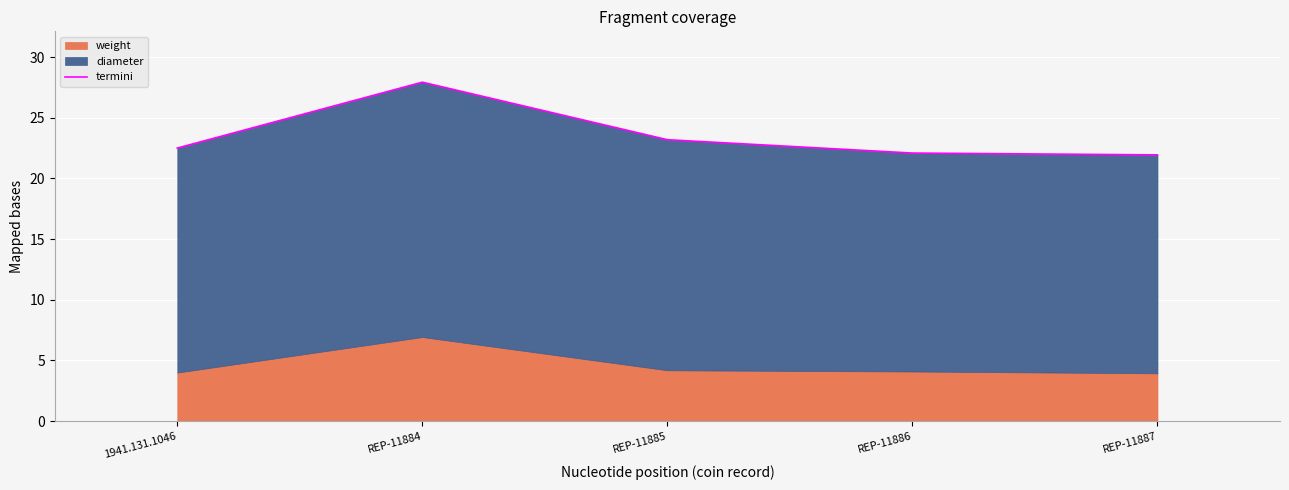

What is the minimum value shown in the chart?

21.9